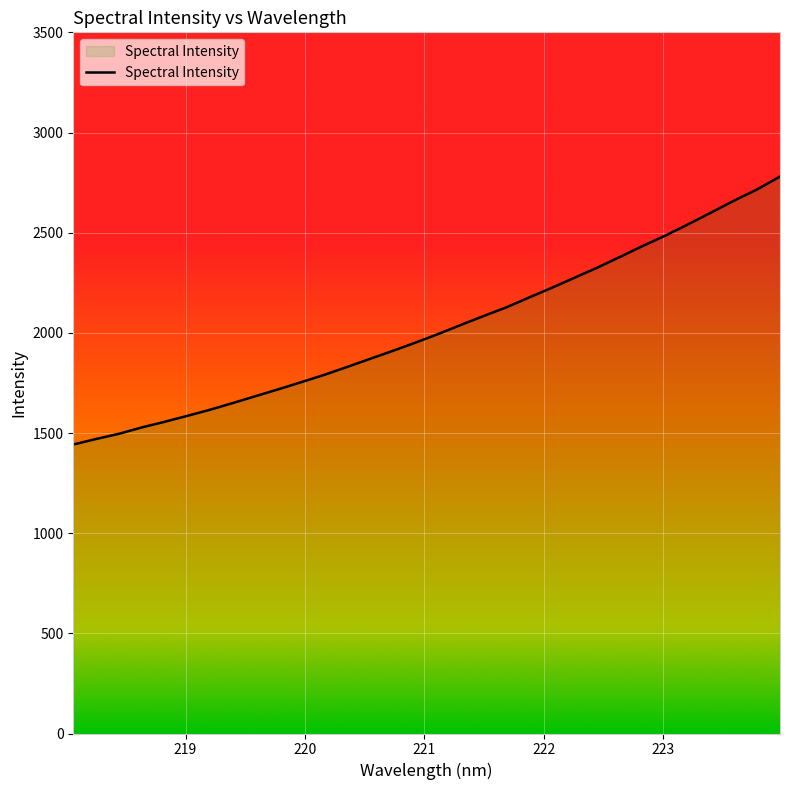

What is the minimum value shown in the chart?

1442.6